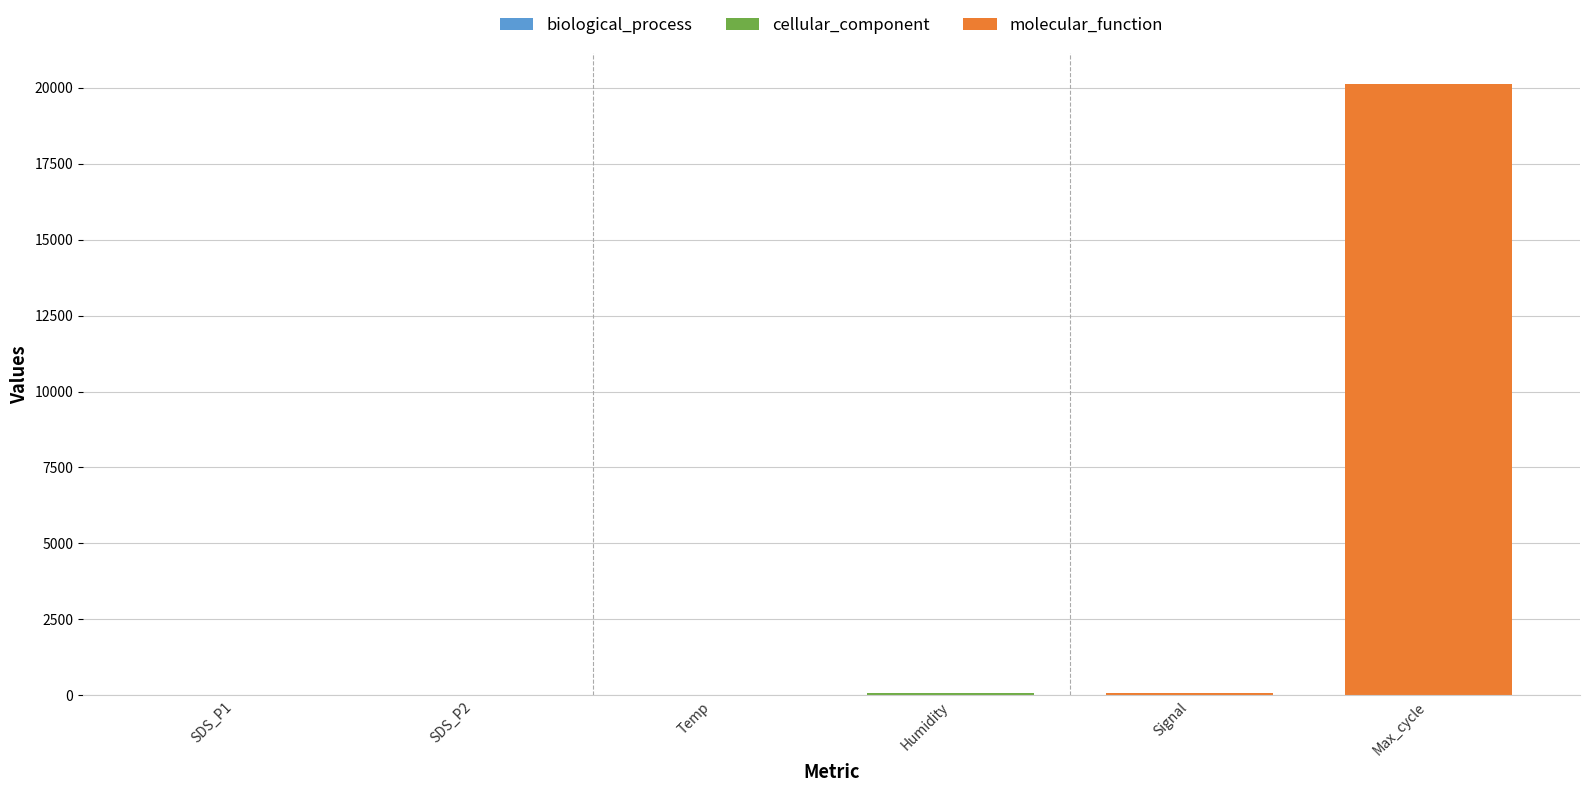

Read the Humidity value at 00:34.

91.8